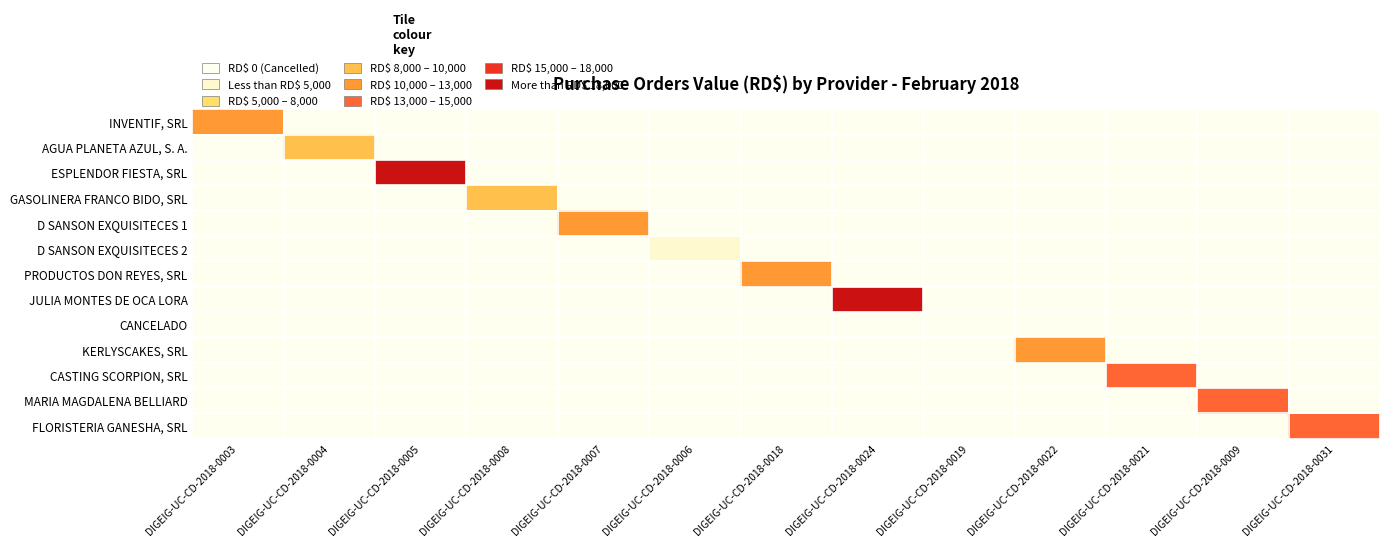

Reading left to right, extract all data points from this chart.

INVENTIF, SRL: DIGEIG-UC-CD-2018-0003=10979.9	DIGEIG-UC-CD-2018-0004=0.0	DIGEIG-UC-CD-2018-0005=0.0	DIGEIG-UC-CD-2018-0008=0.0	DIGEIG-UC-CD-2018-0007=0.0	DIGEIG-UC-CD-2018-0006=0.0	DIGEIG-UC-CD-2018-0018=0.0	DIGEIG-UC-CD-2018-0024=0.0	DIGEIG-UC-CD-2018-0019=0.0	DIGEIG-UC-CD-2018-0022=0.0	DIGEIG-UC-CD-2018-0021=0.0	DIGEIG-UC-CD-2018-0009=0.0	DIGEIG-UC-CD-2018-0031=0.0
AGUA PLANETA AZUL, S. A.: DIGEIG-UC-CD-2018-0003=0.0	DIGEIG-UC-CD-2018-0004=8300.0	DIGEIG-UC-CD-2018-0005=0.0	DIGEIG-UC-CD-2018-0008=0.0	DIGEIG-UC-CD-2018-0007=0.0	DIGEIG-UC-CD-2018-0006=0.0	DIGEIG-UC-CD-2018-0018=0.0	DIGEIG-UC-CD-2018-0024=0.0	DIGEIG-UC-CD-2018-0019=0.0	DIGEIG-UC-CD-2018-0022=0.0	DIGEIG-UC-CD-2018-0021=0.0	DIGEIG-UC-CD-2018-0009=0.0	DIGEIG-UC-CD-2018-0031=0.0
ESPLENDOR FIESTA, SRL: DIGEIG-UC-CD-2018-0003=0.0	DIGEIG-UC-CD-2018-0004=0.0	DIGEIG-UC-CD-2018-0005=18155.5	DIGEIG-UC-CD-2018-0008=0.0	DIGEIG-UC-CD-2018-0007=0.0	DIGEIG-UC-CD-2018-0006=0.0	DIGEIG-UC-CD-2018-0018=0.0	DIGEIG-UC-CD-2018-0024=0.0	DIGEIG-UC-CD-2018-0019=0.0	DIGEIG-UC-CD-2018-0022=0.0	DIGEIG-UC-CD-2018-0021=0.0	DIGEIG-UC-CD-2018-0009=0.0	DIGEIG-UC-CD-2018-0031=0.0
GASOLINERA FRANCO BIDO, SRL: DIGEIG-UC-CD-2018-0003=0.0	DIGEIG-UC-CD-2018-0004=0.0	DIGEIG-UC-CD-2018-0005=0.0	DIGEIG-UC-CD-2018-0008=9374.7	DIGEIG-UC-CD-2018-0007=0.0	DIGEIG-UC-CD-2018-0006=0.0	DIGEIG-UC-CD-2018-0018=0.0	DIGEIG-UC-CD-2018-0024=0.0	DIGEIG-UC-CD-2018-0019=0.0	DIGEIG-UC-CD-2018-0022=0.0	DIGEIG-UC-CD-2018-0021=0.0	DIGEIG-UC-CD-2018-0009=0.0	DIGEIG-UC-CD-2018-0031=0.0
D SANSON EXQUISITECES 1: DIGEIG-UC-CD-2018-0003=0.0	DIGEIG-UC-CD-2018-0004=0.0	DIGEIG-UC-CD-2018-0005=0.0	DIGEIG-UC-CD-2018-0008=0.0	DIGEIG-UC-CD-2018-0007=12390.0	DIGEIG-UC-CD-2018-0006=0.0	DIGEIG-UC-CD-2018-0018=0.0	DIGEIG-UC-CD-2018-0024=0.0	DIGEIG-UC-CD-2018-0019=0.0	DIGEIG-UC-CD-2018-0022=0.0	DIGEIG-UC-CD-2018-0021=0.0	DIGEIG-UC-CD-2018-0009=0.0	DIGEIG-UC-CD-2018-0031=0.0
D SANSON EXQUISITECES 2: DIGEIG-UC-CD-2018-0003=0.0	DIGEIG-UC-CD-2018-0004=0.0	DIGEIG-UC-CD-2018-0005=0.0	DIGEIG-UC-CD-2018-0008=0.0	DIGEIG-UC-CD-2018-0007=0.0	DIGEIG-UC-CD-2018-0006=4130.0	DIGEIG-UC-CD-2018-0018=0.0	DIGEIG-UC-CD-2018-0024=0.0	DIGEIG-UC-CD-2018-0019=0.0	DIGEIG-UC-CD-2018-0022=0.0	DIGEIG-UC-CD-2018-0021=0.0	DIGEIG-UC-CD-2018-0009=0.0	DIGEIG-UC-CD-2018-0031=0.0
PRODUCTOS DON REYES, SRL: DIGEIG-UC-CD-2018-0003=0.0	DIGEIG-UC-CD-2018-0004=0.0	DIGEIG-UC-CD-2018-0005=0.0	DIGEIG-UC-CD-2018-0008=0.0	DIGEIG-UC-CD-2018-0007=0.0	DIGEIG-UC-CD-2018-0006=0.0	DIGEIG-UC-CD-2018-0018=12744.0	DIGEIG-UC-CD-2018-0024=0.0	DIGEIG-UC-CD-2018-0019=0.0	DIGEIG-UC-CD-2018-0022=0.0	DIGEIG-UC-CD-2018-0021=0.0	DIGEIG-UC-CD-2018-0009=0.0	DIGEIG-UC-CD-2018-0031=0.0
JULIA MONTES DE OCA LORA: DIGEIG-UC-CD-2018-0003=0.0	DIGEIG-UC-CD-2018-0004=0.0	DIGEIG-UC-CD-2018-0005=0.0	DIGEIG-UC-CD-2018-0008=0.0	DIGEIG-UC-CD-2018-0007=0.0	DIGEIG-UC-CD-2018-0006=0.0	DIGEIG-UC-CD-2018-0018=0.0	DIGEIG-UC-CD-2018-0024=19588.0	DIGEIG-UC-CD-2018-0019=0.0	DIGEIG-UC-CD-2018-0022=0.0	DIGEIG-UC-CD-2018-0021=0.0	DIGEIG-UC-CD-2018-0009=0.0	DIGEIG-UC-CD-2018-0031=0.0
CANCELADO: DIGEIG-UC-CD-2018-0003=0.0	DIGEIG-UC-CD-2018-0004=0.0	DIGEIG-UC-CD-2018-0005=0.0	DIGEIG-UC-CD-2018-0008=0.0	DIGEIG-UC-CD-2018-0007=0.0	DIGEIG-UC-CD-2018-0006=0.0	DIGEIG-UC-CD-2018-0018=0.0	DIGEIG-UC-CD-2018-0024=0.0	DIGEIG-UC-CD-2018-0019=0.0	DIGEIG-UC-CD-2018-0022=0.0	DIGEIG-UC-CD-2018-0021=0.0	DIGEIG-UC-CD-2018-0009=0.0	DIGEIG-UC-CD-2018-0031=0.0
KERLYSCAKES, SRL: DIGEIG-UC-CD-2018-0003=0.0	DIGEIG-UC-CD-2018-0004=0.0	DIGEIG-UC-CD-2018-0005=0.0	DIGEIG-UC-CD-2018-0008=0.0	DIGEIG-UC-CD-2018-0007=0.0	DIGEIG-UC-CD-2018-0006=0.0	DIGEIG-UC-CD-2018-0018=0.0	DIGEIG-UC-CD-2018-0024=0.0	DIGEIG-UC-CD-2018-0019=0.0	DIGEIG-UC-CD-2018-0022=12720.4	DIGEIG-UC-CD-2018-0021=0.0	DIGEIG-UC-CD-2018-0009=0.0	DIGEIG-UC-CD-2018-0031=0.0
CASTING SCORPION, SRL: DIGEIG-UC-CD-2018-0003=0.0	DIGEIG-UC-CD-2018-0004=0.0	DIGEIG-UC-CD-2018-0005=0.0	DIGEIG-UC-CD-2018-0008=0.0	DIGEIG-UC-CD-2018-0007=0.0	DIGEIG-UC-CD-2018-0006=0.0	DIGEIG-UC-CD-2018-0018=0.0	DIGEIG-UC-CD-2018-0024=0.0	DIGEIG-UC-CD-2018-0019=0.0	DIGEIG-UC-CD-2018-0022=0.0	DIGEIG-UC-CD-2018-0021=13865.0	DIGEIG-UC-CD-2018-0009=0.0	DIGEIG-UC-CD-2018-0031=0.0
MARIA MAGDALENA BELLIARD: DIGEIG-UC-CD-2018-0003=0.0	DIGEIG-UC-CD-2018-0004=0.0	DIGEIG-UC-CD-2018-0005=0.0	DIGEIG-UC-CD-2018-0008=0.0	DIGEIG-UC-CD-2018-0007=0.0	DIGEIG-UC-CD-2018-0006=0.0	DIGEIG-UC-CD-2018-0018=0.0	DIGEIG-UC-CD-2018-0024=0.0	DIGEIG-UC-CD-2018-0019=0.0	DIGEIG-UC-CD-2018-0022=0.0	DIGEIG-UC-CD-2018-0021=0.0	DIGEIG-UC-CD-2018-0009=13570.0	DIGEIG-UC-CD-2018-0031=0.0
FLORISTERIA GANESHA, SRL: DIGEIG-UC-CD-2018-0003=0.0	DIGEIG-UC-CD-2018-0004=0.0	DIGEIG-UC-CD-2018-0005=0.0	DIGEIG-UC-CD-2018-0008=0.0	DIGEIG-UC-CD-2018-0007=0.0	DIGEIG-UC-CD-2018-0006=0.0	DIGEIG-UC-CD-2018-0018=0.0	DIGEIG-UC-CD-2018-0024=0.0	DIGEIG-UC-CD-2018-0019=0.0	DIGEIG-UC-CD-2018-0022=0.0	DIGEIG-UC-CD-2018-0021=0.0	DIGEIG-UC-CD-2018-0009=0.0	DIGEIG-UC-CD-2018-0031=13184.8